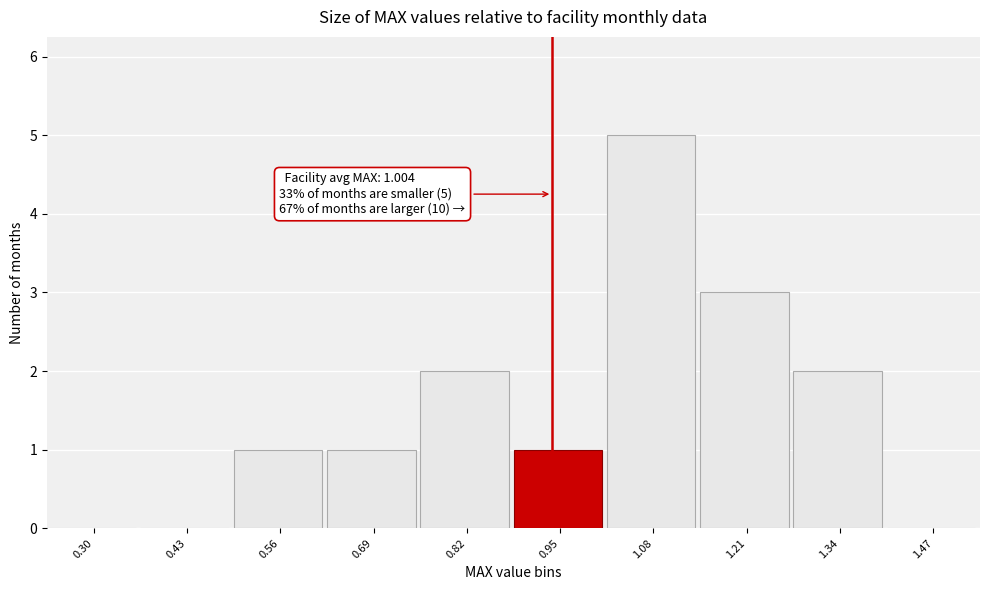

Reading left to right, extract all data points from this chart.

0.30=0	0.43=0	0.56=1	0.69=1	0.82=2	0.95=1	1.08=5	1.21=3	1.34=2	1.47=0